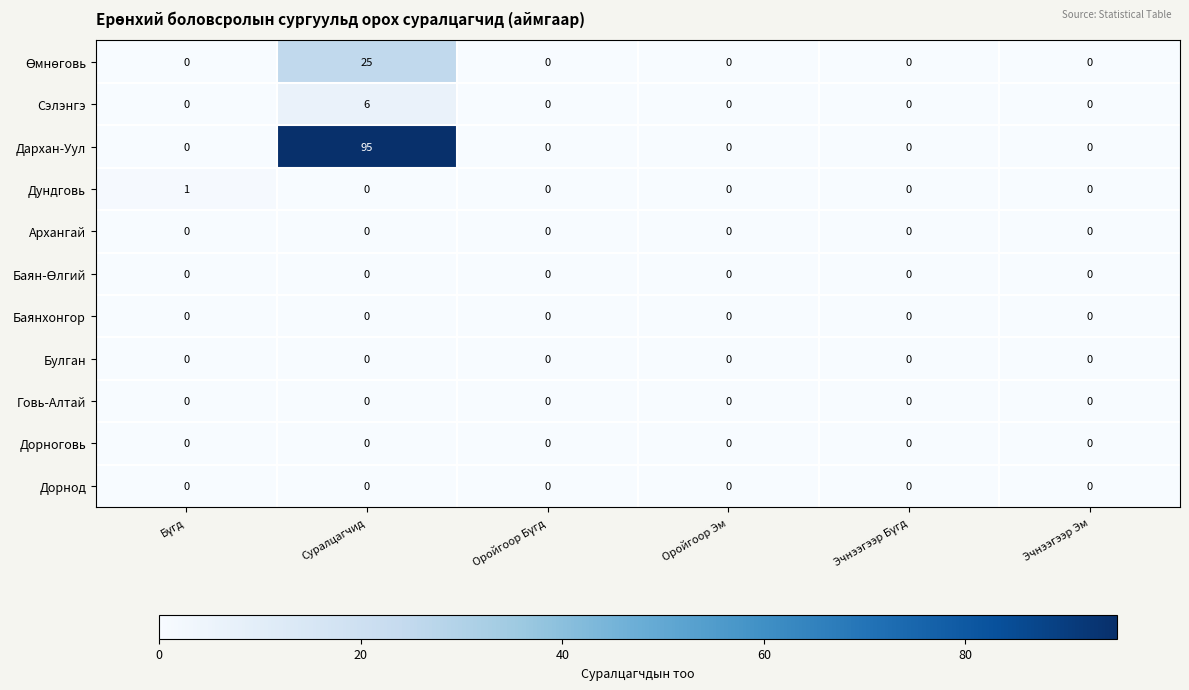

How many Сэлэнгэ values are between 0 and 1?

5